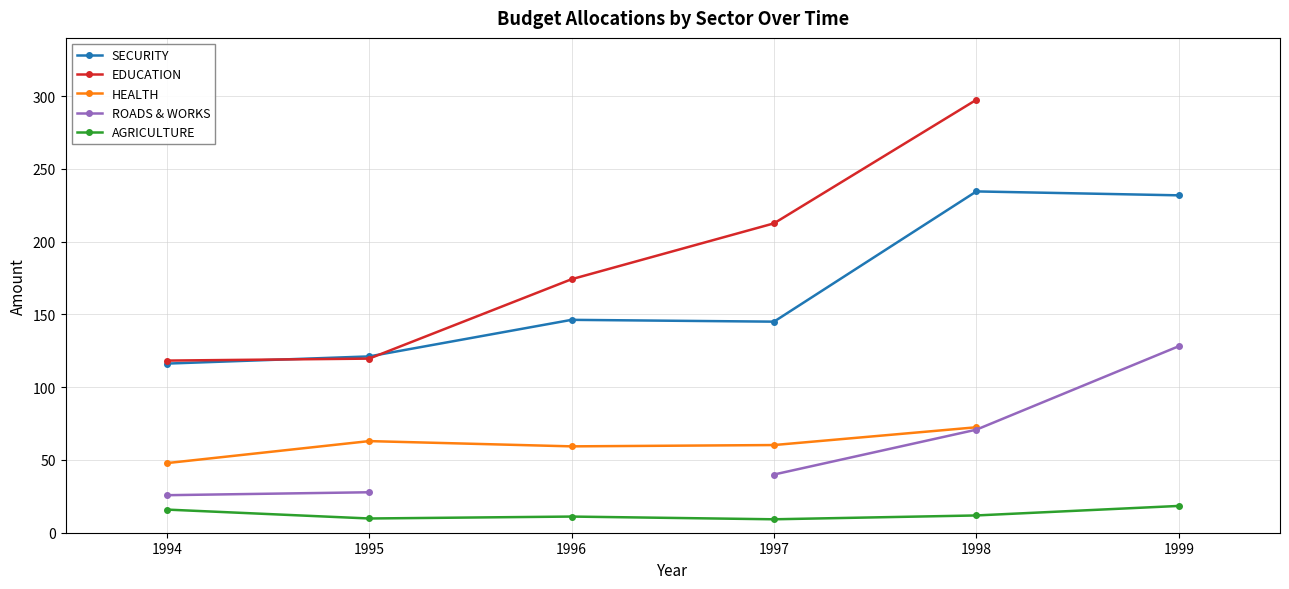

How many lines are shown in the chart?

5